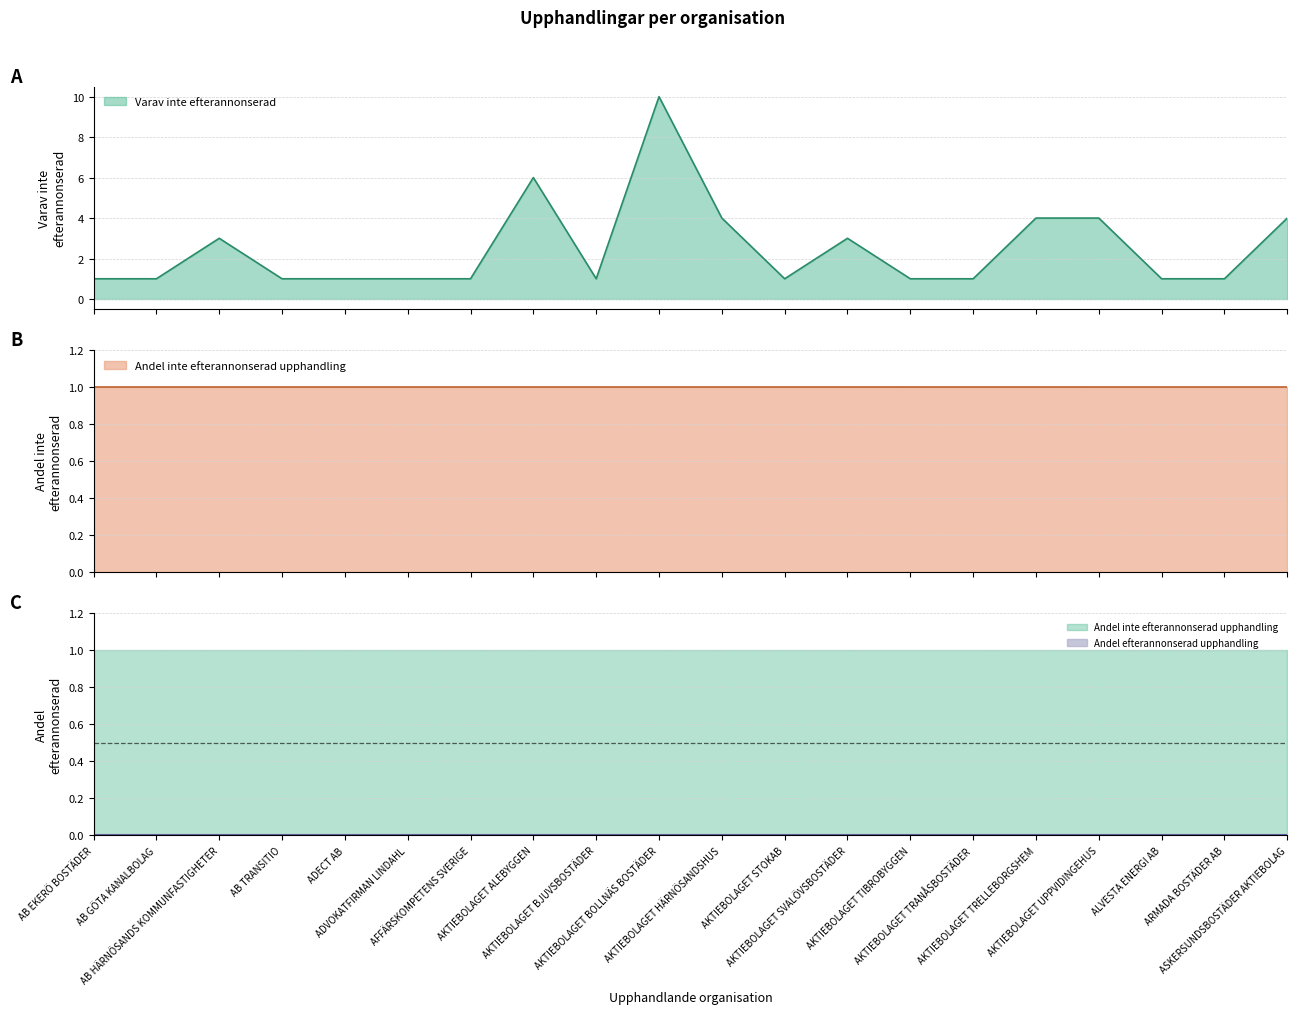

The value of Andel inte efterannonserad upphandling at ASKERSUNDSBOSTÄDER AKTIEBOLAG is 0. True or false?

False